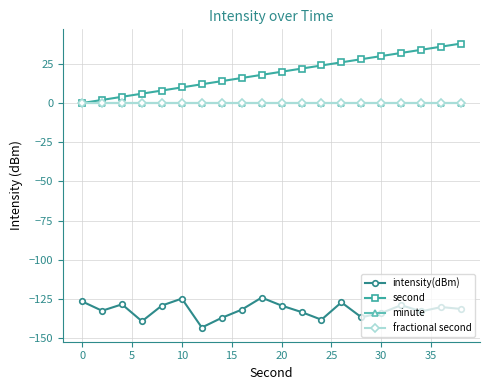

Is this an area chart (filled region under the line)?

No